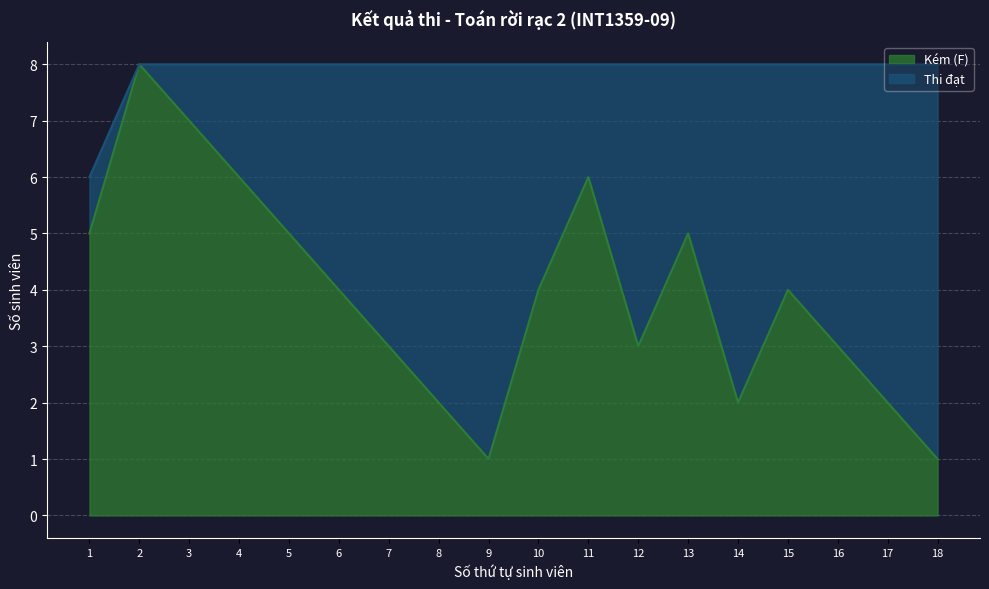

What is the highest value of the Kém (F) series?

8